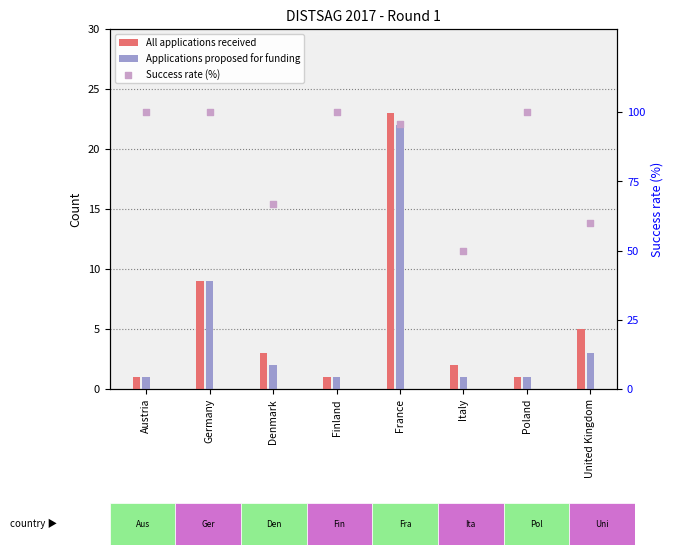

Is the value of All applications received at Denmark greater than the value of Success rate (%) at France?

No